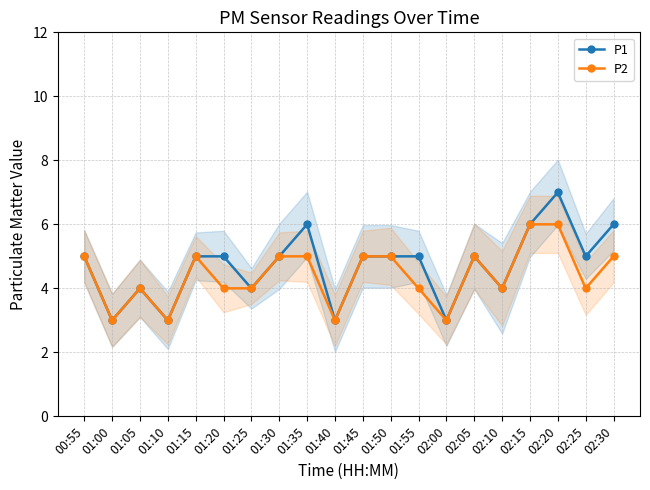

True or false: P2 and P1 intersect in this chart.

False